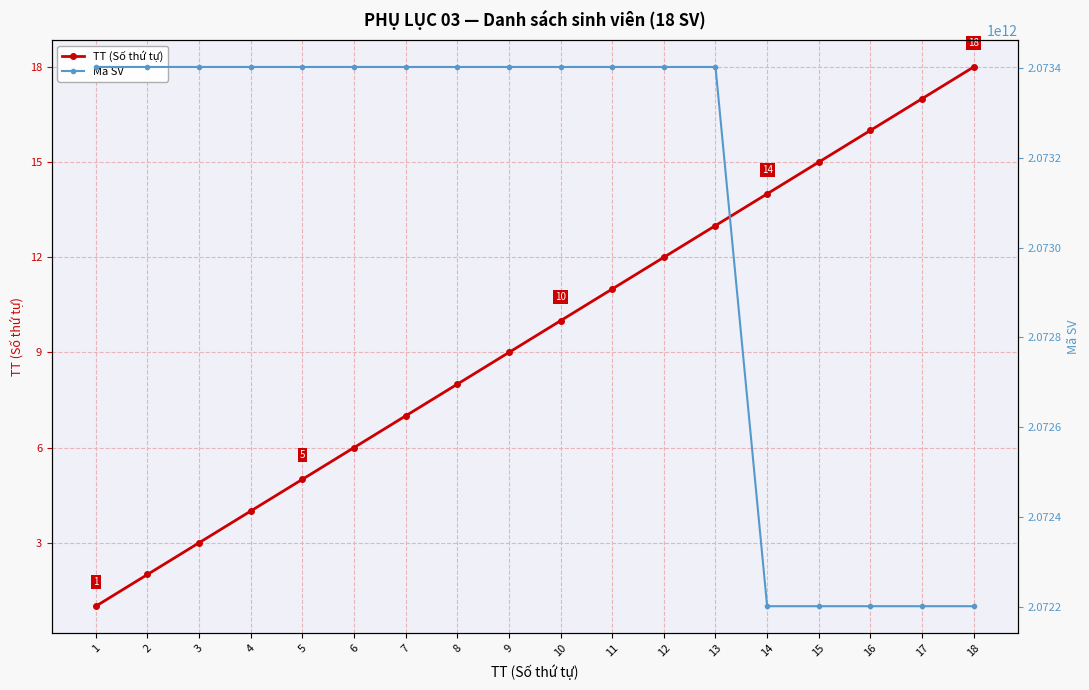

Reading left to right, transcribe all the data shown in this chart.

TT (Số thứ tự): 1	2	3	4	5	6	7	8	9	10	11	12	13	14	15	16	17	18
Mã SV: 2073402011772	2073402010936	2073402010284	2073402010293	2073402010202	2073402010209	2073402011582	2073402010237	2073402011651	2073402011690	2073402010373	2073402011365	2073402010726	2072202010004	2072202010046	2072202010095	2072202010112	2072202010138